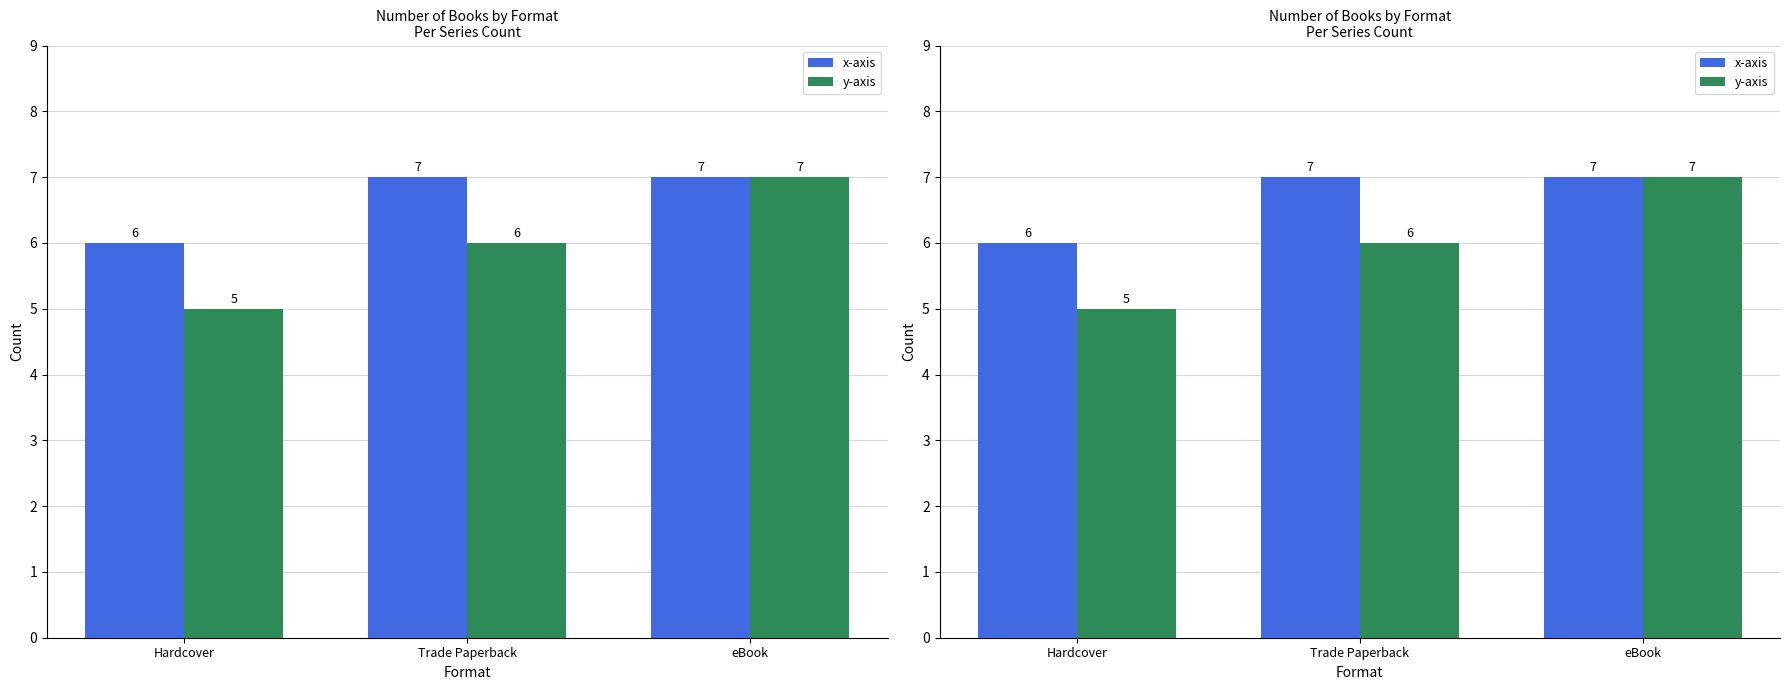

Where is y-axis nearest to the value 6?

Trade Paperback